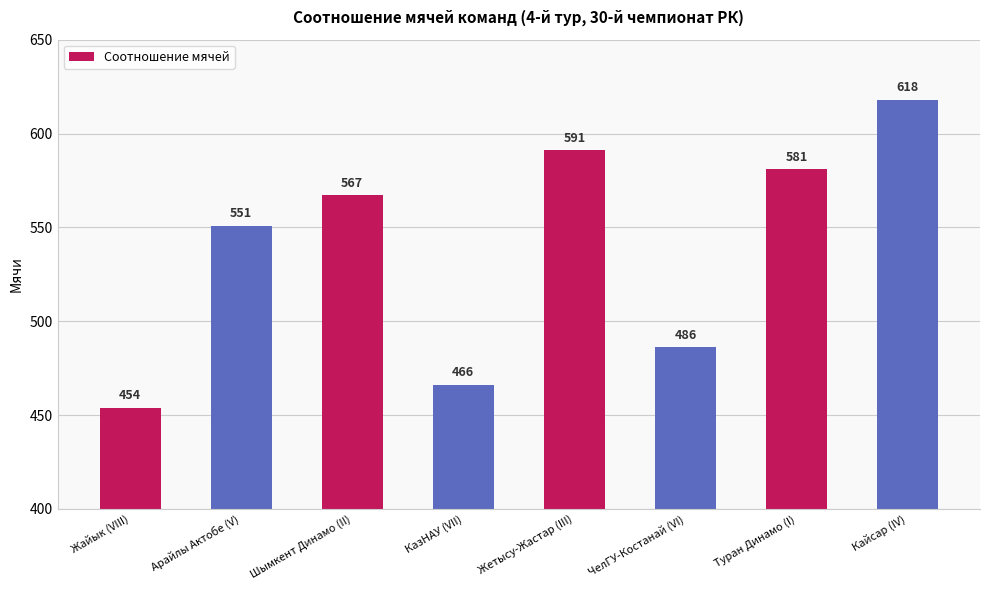

Rank the categories by value from lowest to highest.

Жайык (VIII), КазНАУ (VII), ЧелГУ-Костанай (VI), Арайлы Актобе (V), Шымкент Динамо (II), Туран Динамо (I), Жетысу-Жастар (III), Кайсар (IV)